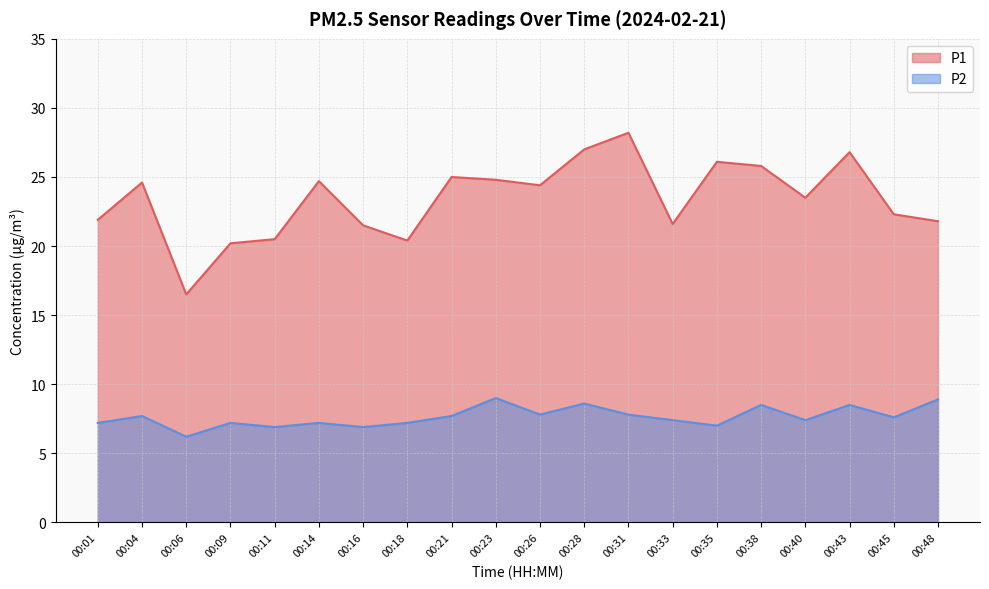

Rank the series by their average value, from lowest to highest.

P2, P1